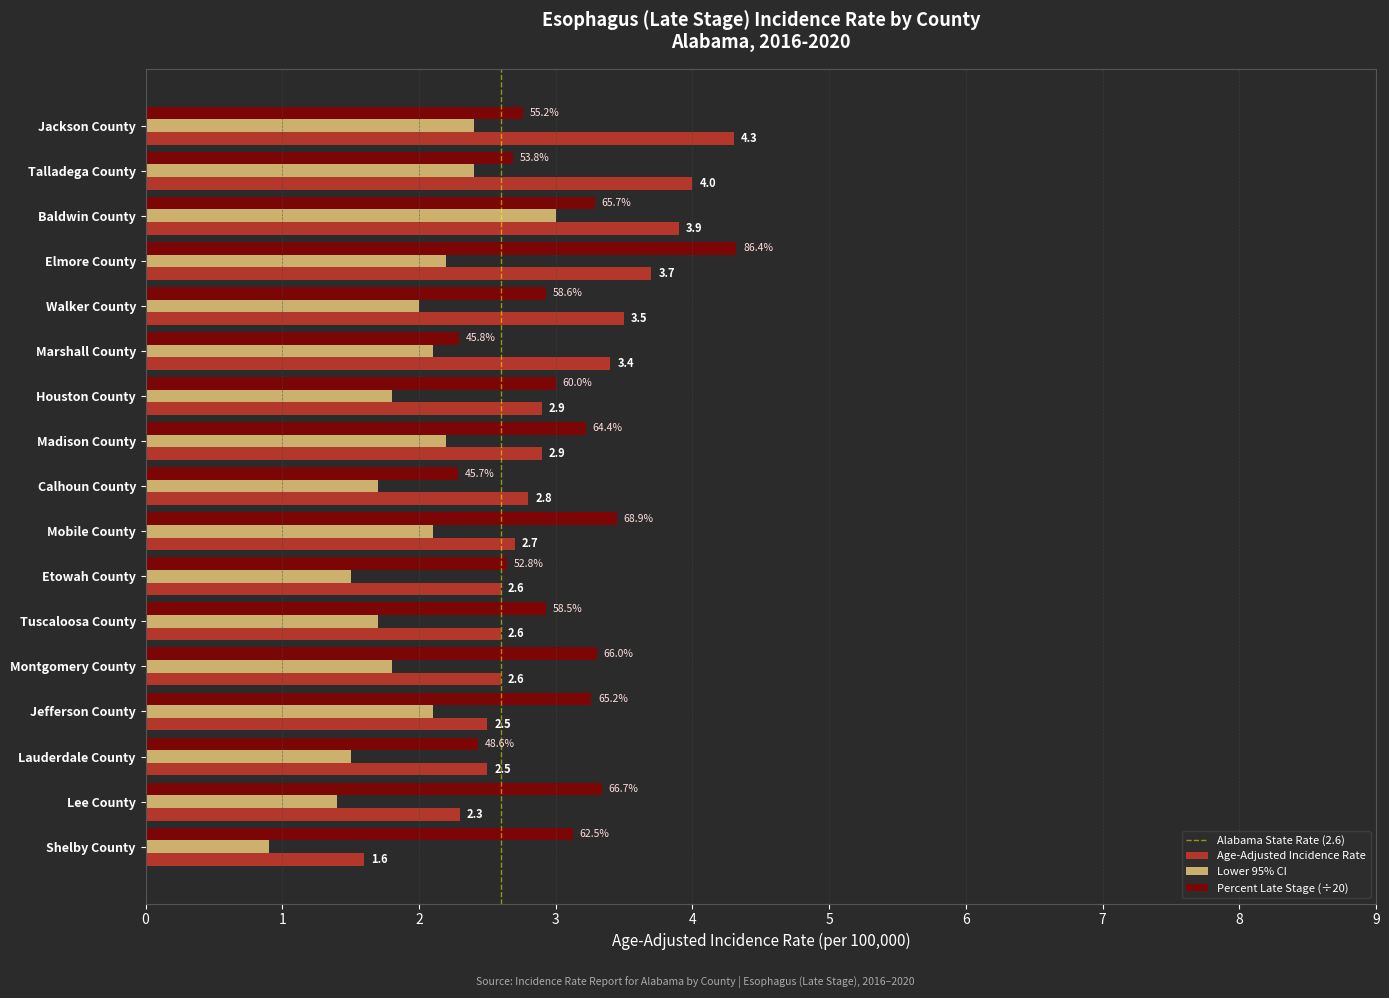

Between Jackson County and Etowah County, which series saw the biggest shift?

Age-Adjusted Incidence Rate